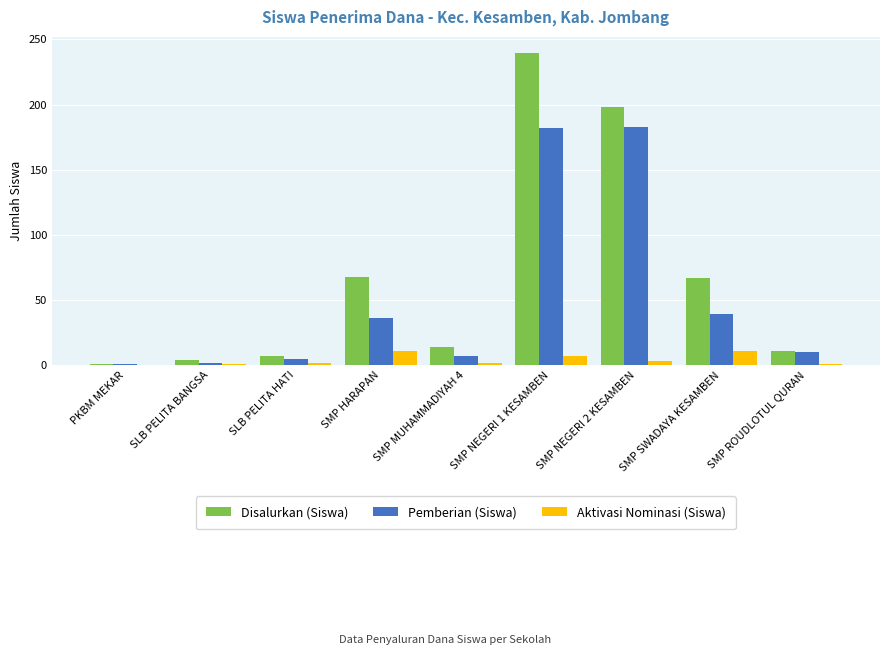

What is the difference between the Pemberian (Siswa) values at SLB PELITA BANGSA and SMP ROUDLOTUL QURAN?

8